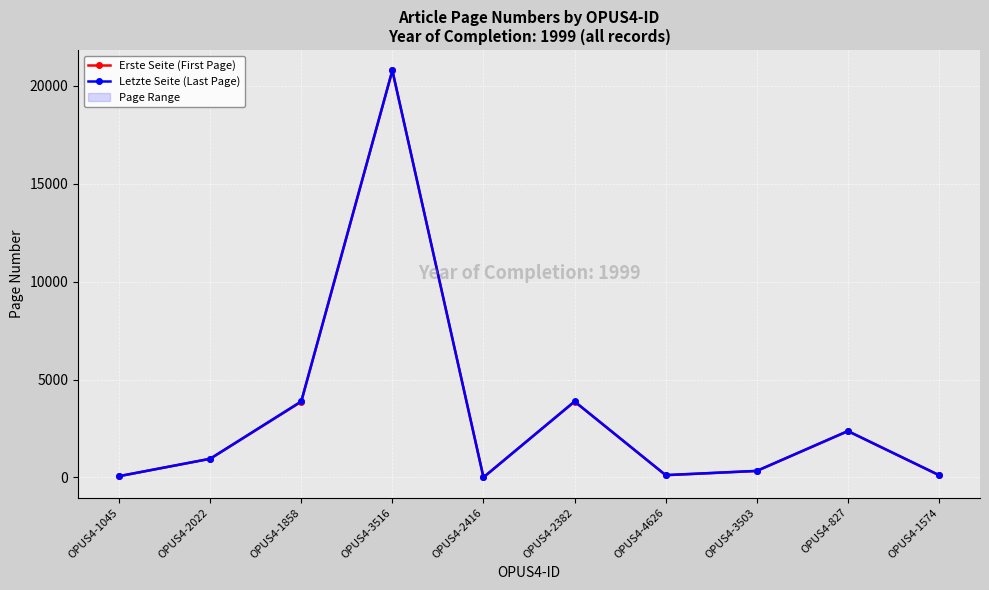

Which has a higher value, OPUS4-1858 or OPUS4-827?

OPUS4-1858